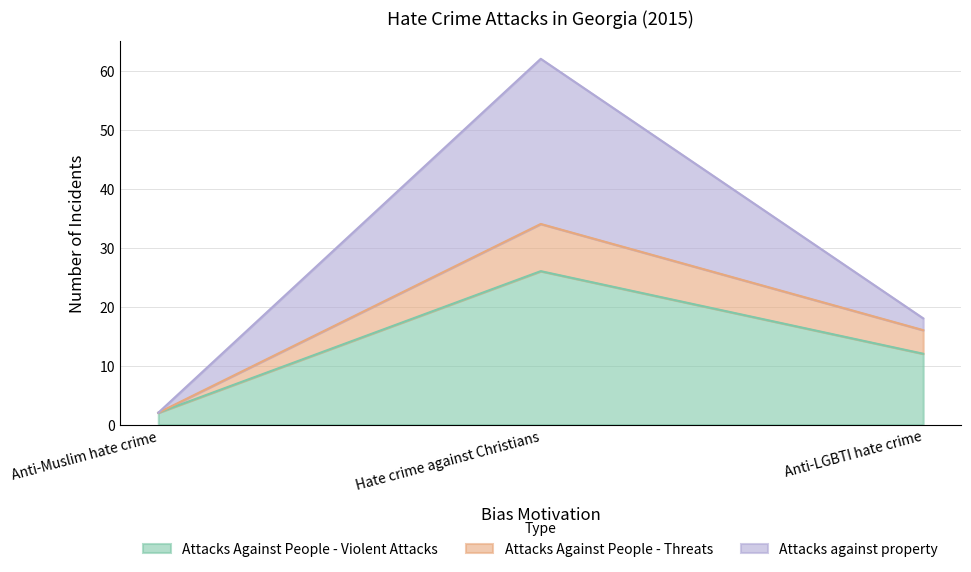

Where is Attacks Against People - Violent Attacks nearest to the value 14?

Anti-LGBTI hate crime